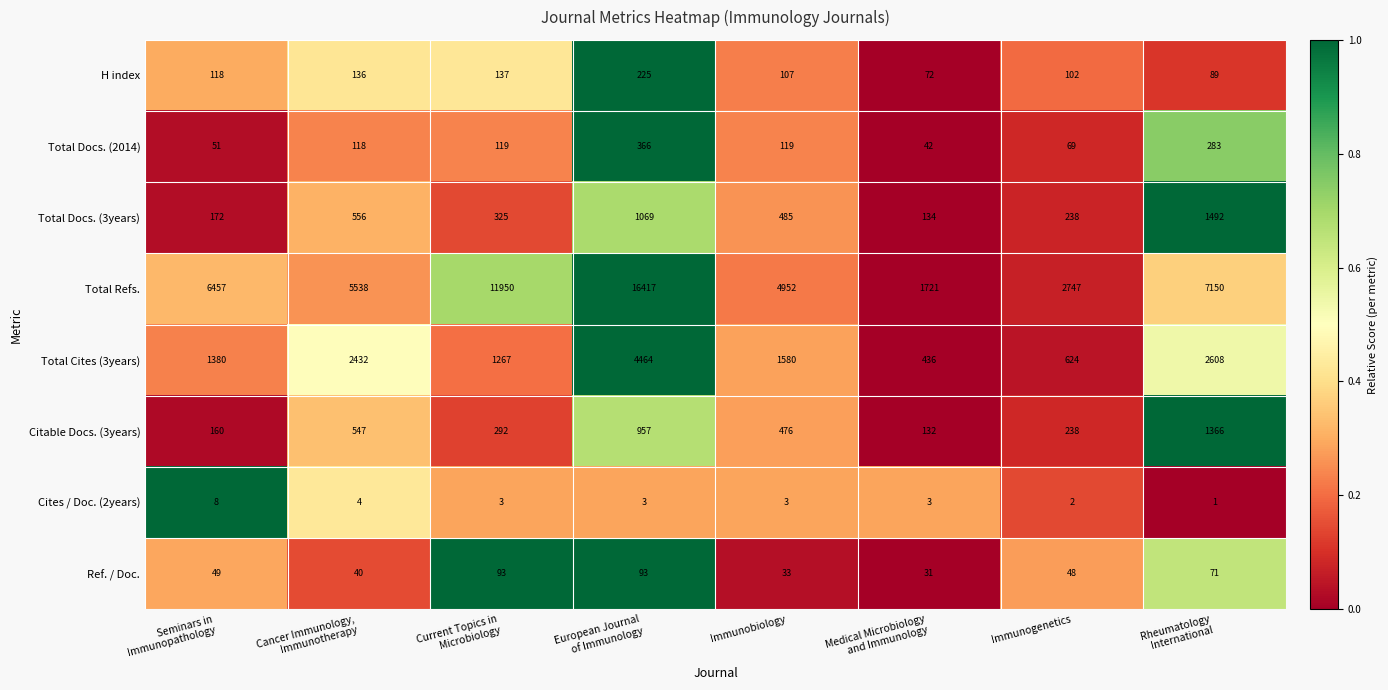

List the series in order of their peak value, highest first.

Total Refs., Total Cites (3years), Total Docs. (3years), Citable Docs. (3years), Total Docs. (2014), H index, Ref. / Doc., Cites / Doc. (2years)